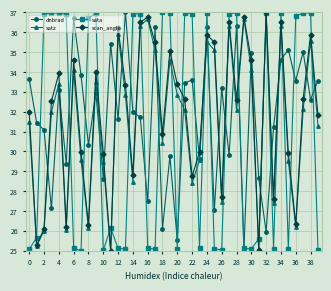

What is the smallest value displayed?

25.0